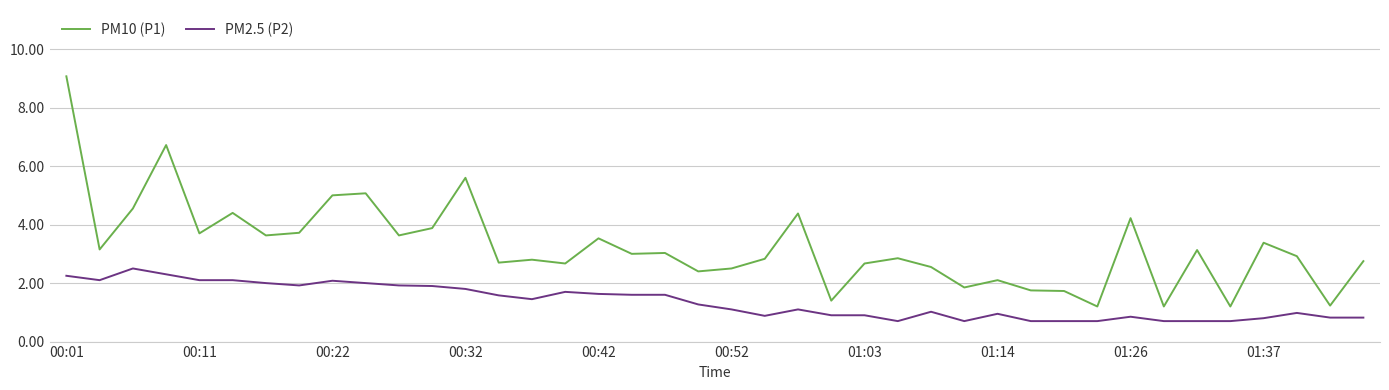

Rank the series by their average value, from lowest to highest.

PM2.5 (P2), PM10 (P1)